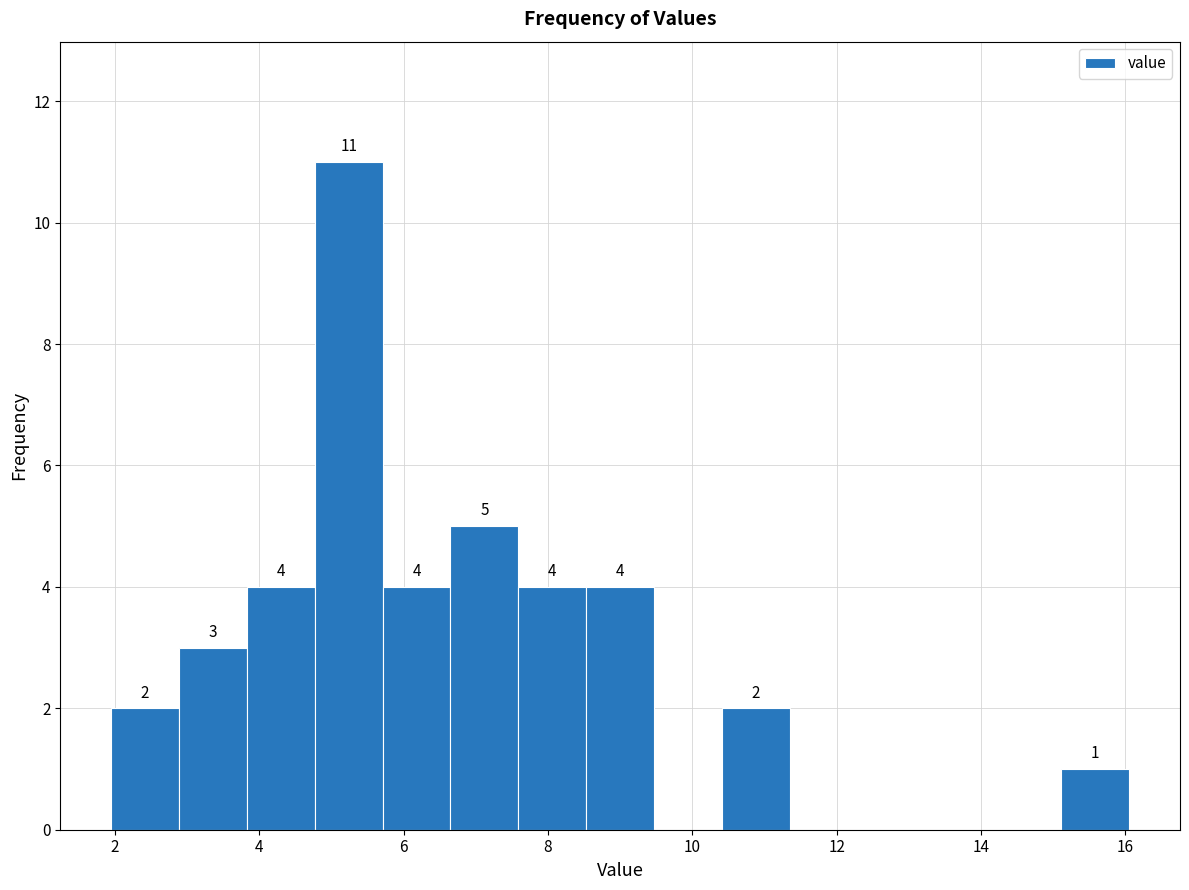

Which range on the x-axis has the tallest bar?

4.8 to 5.8